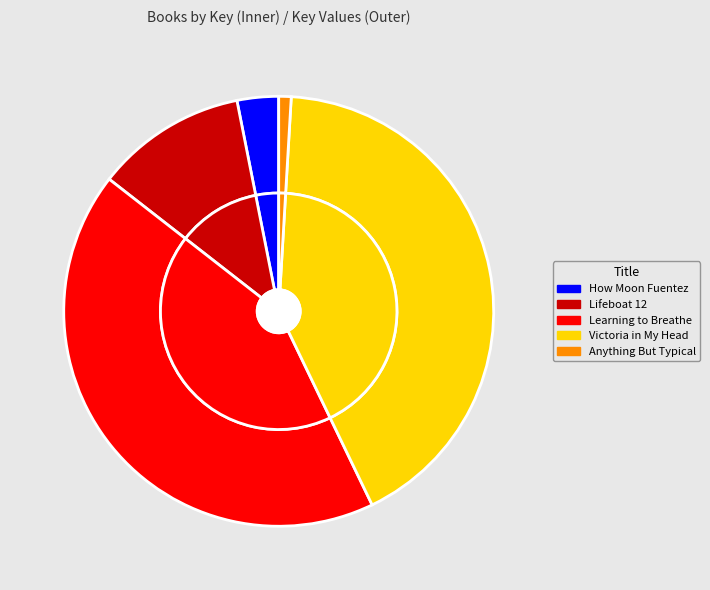

What is the change in value from How Moon Fuentez to Learning to Breathe?

+1978288139